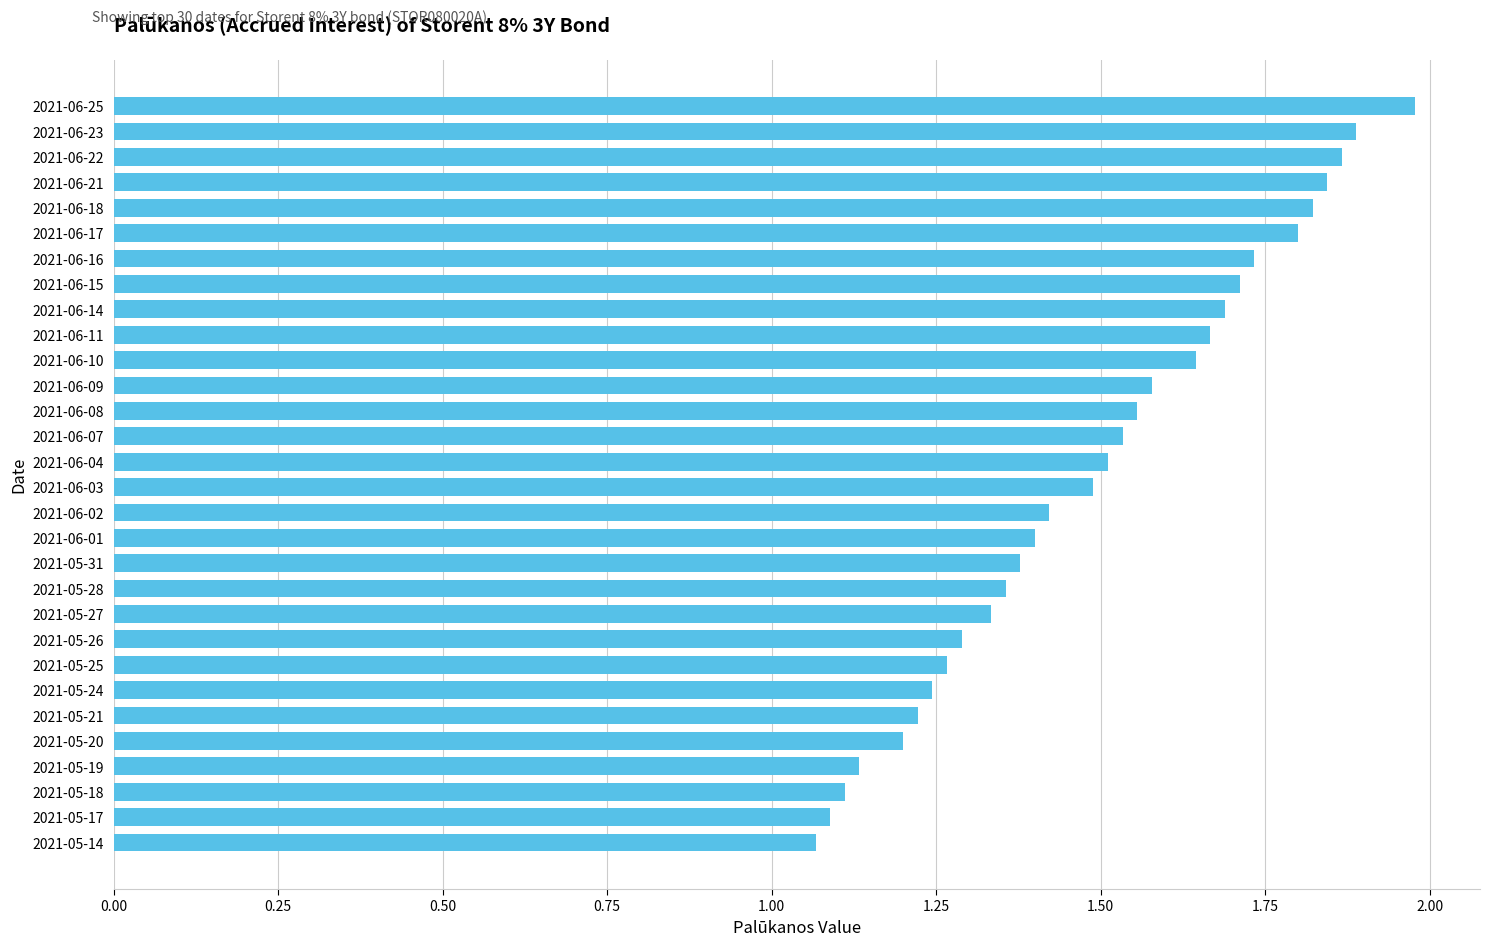

What is the ratio of the value at 2021-05-27 to the value at 2021-06-23?

0.7